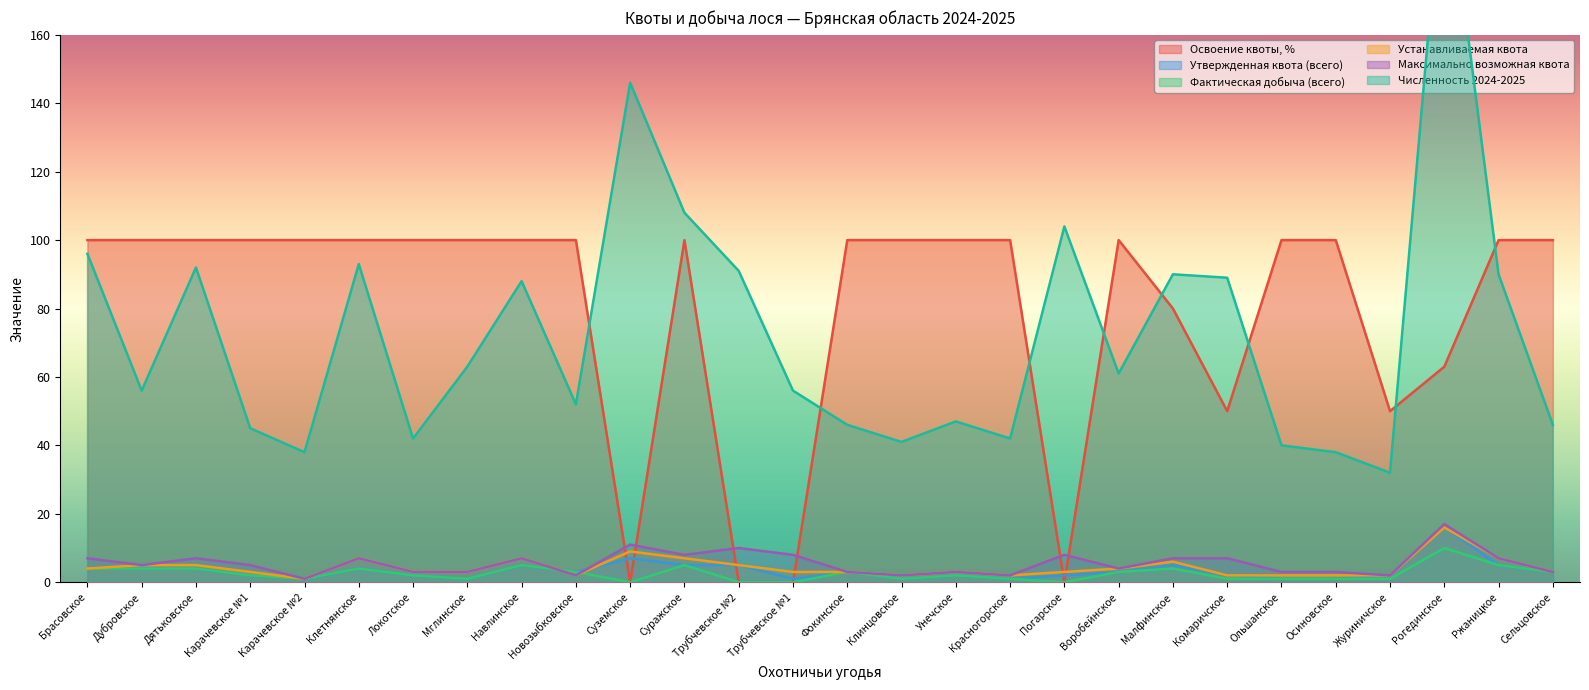

True or false: Фактическая добыча (всего) and Максимально возможная квота intersect in this chart.

True